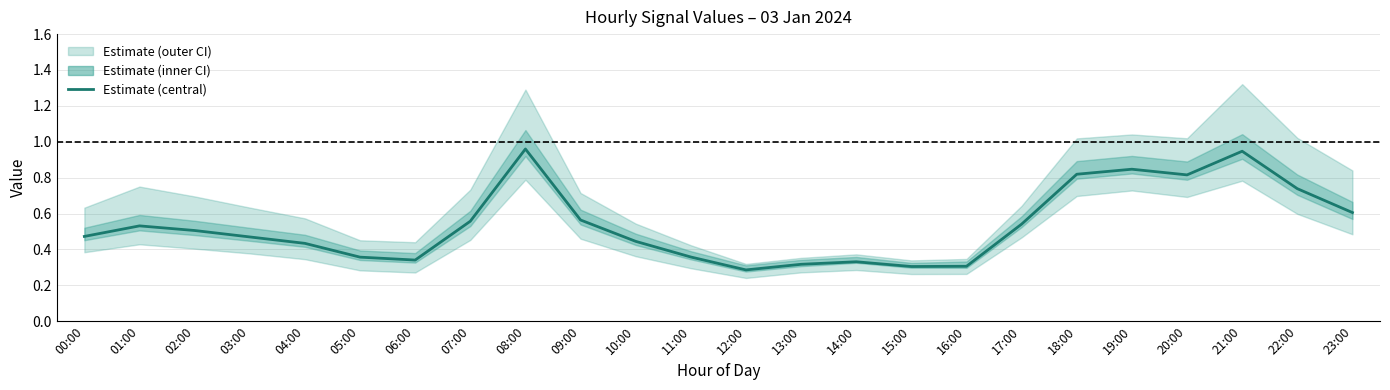

Is it true that the value at 22:00 is 1.0?

False